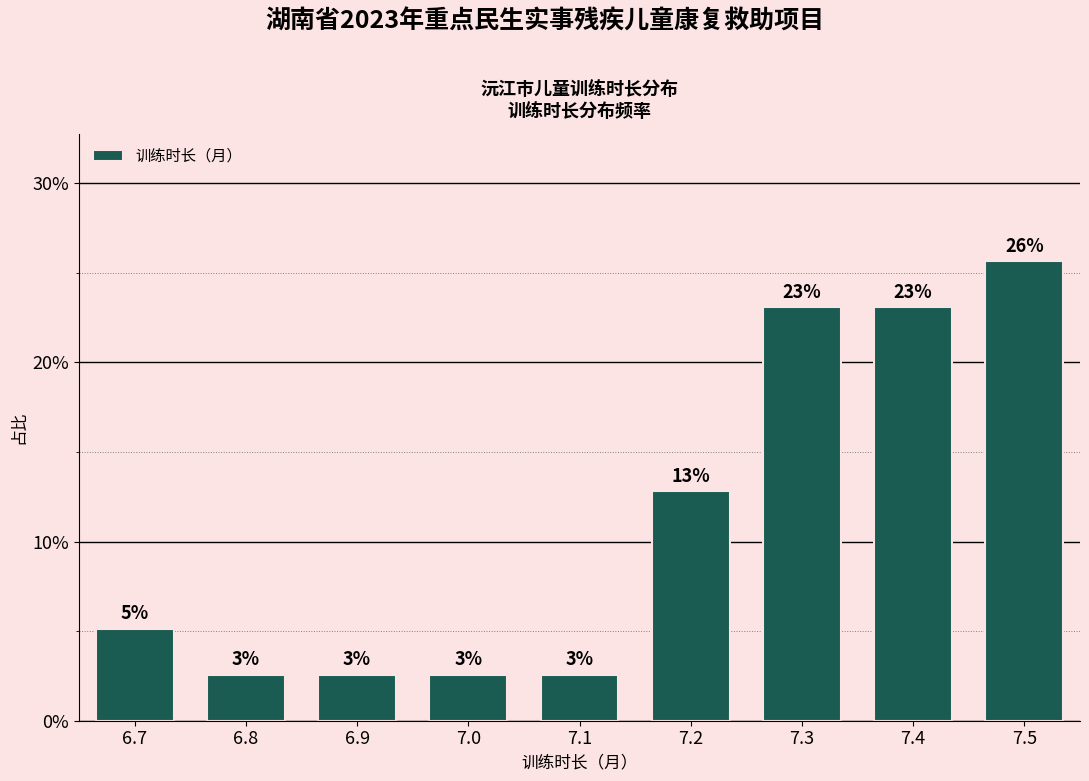

What is the value of the 2nd bar from the left?

2.6